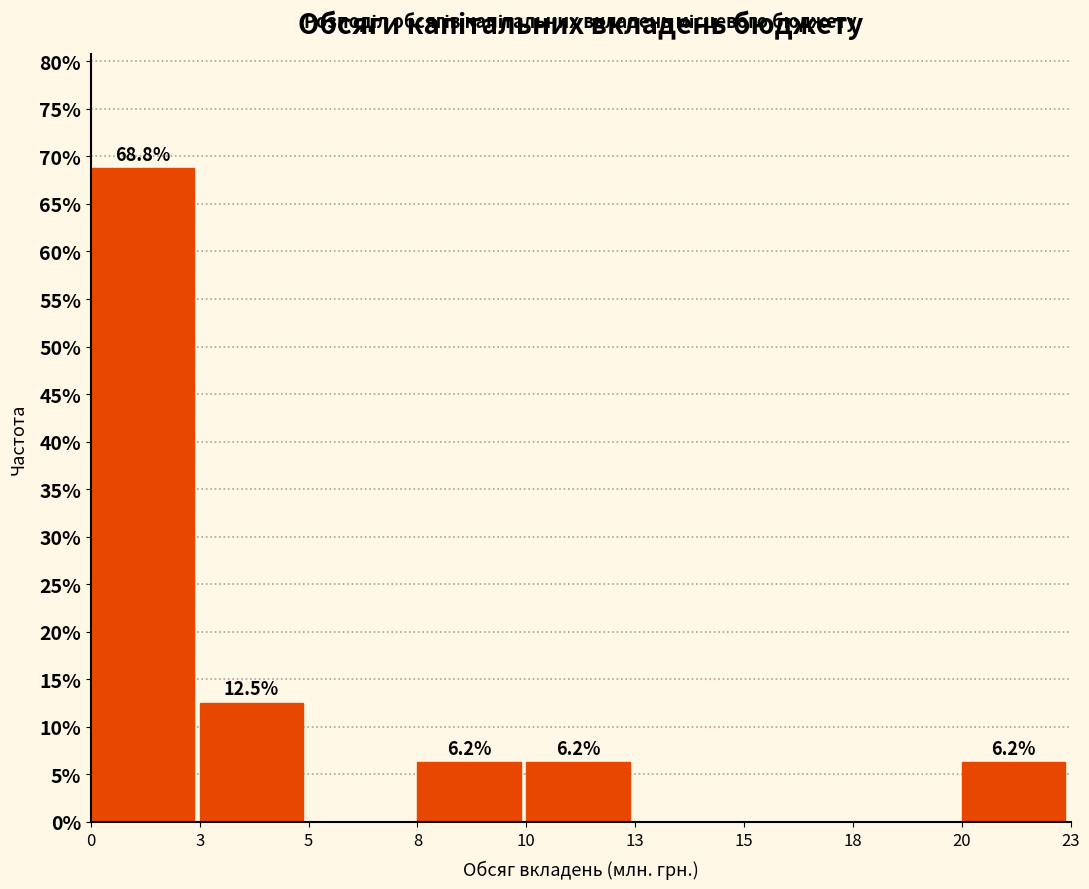

What is the sum of the values at 10 and 0?

75.0